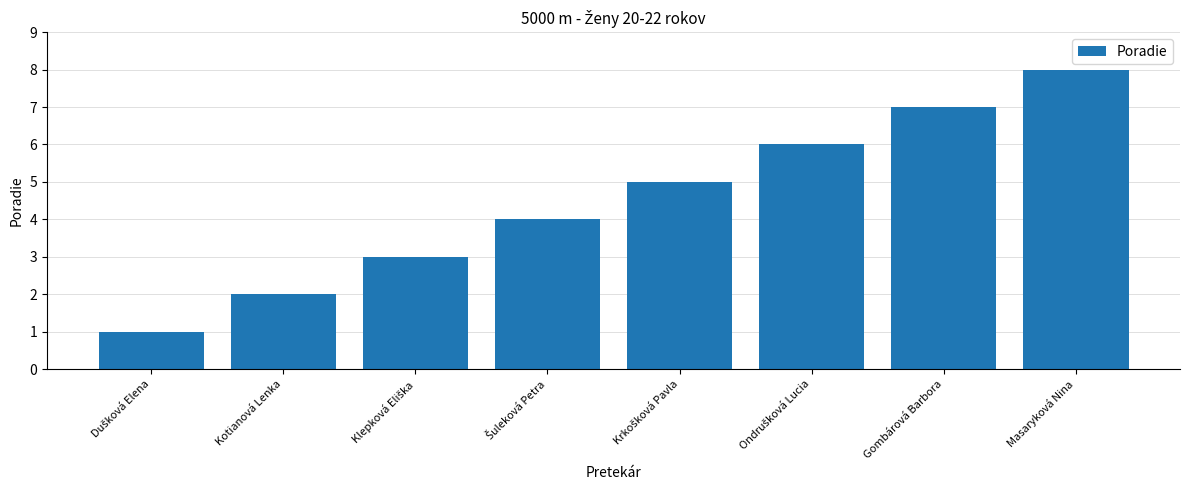

What is the difference between the values at Masaryková Nina and Kotianová Lenka?

6